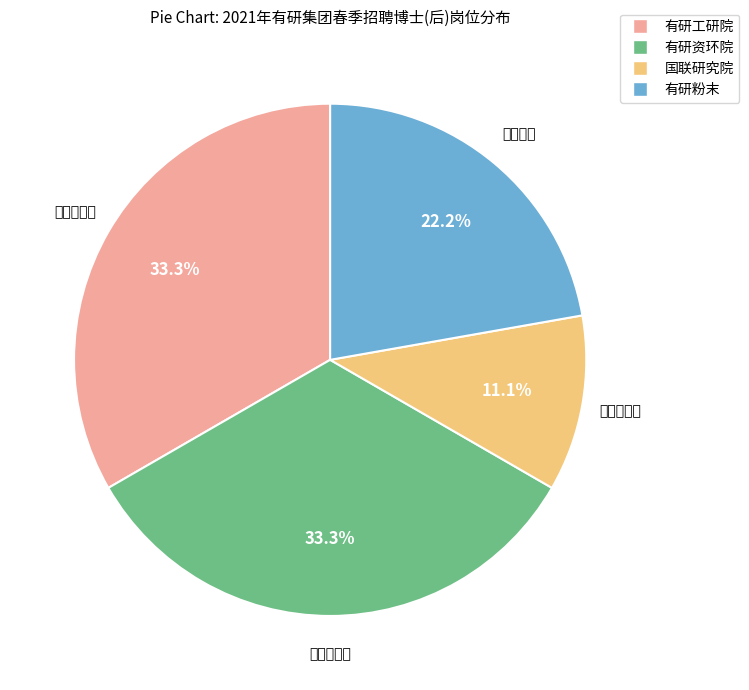

To the nearest percent, what is the average slice percentage?

25%